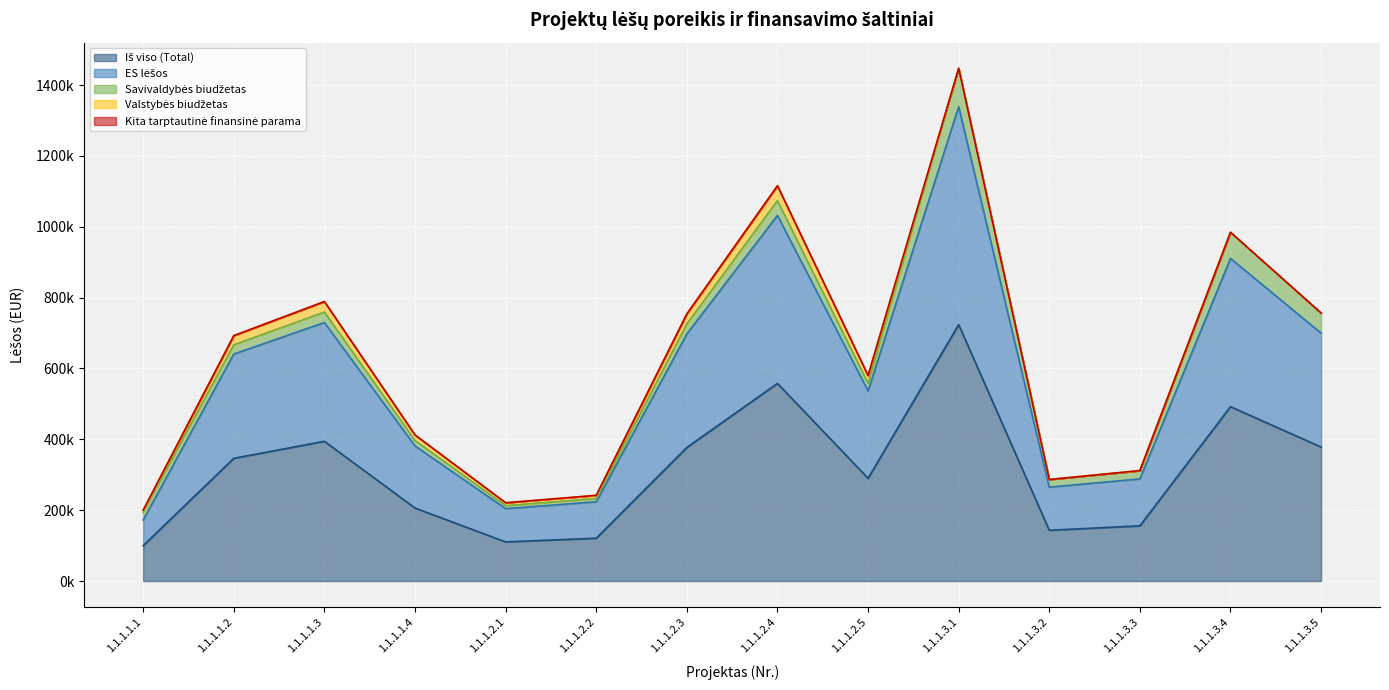

Rank the series by their maximum value, from lowest to highest.

Kita tarptautinė finansinė parama, Valstybės biudžetas, Savivaldybės biudžetas, ES lėšos, Iš viso (Total)